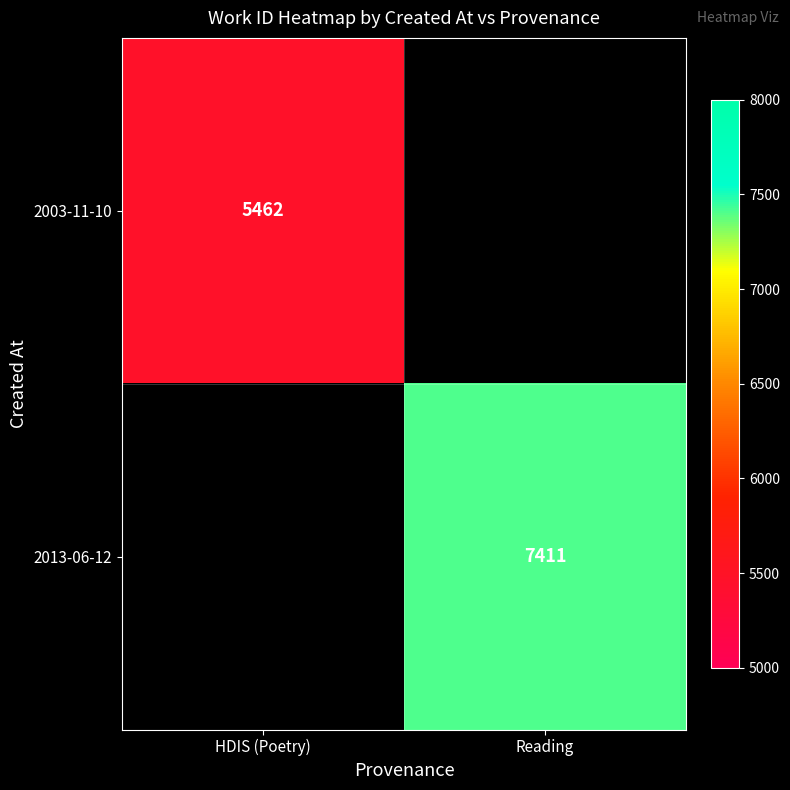

The 2003-11-10 series shows 2110 at HDIS (Poetry). True or false?

False